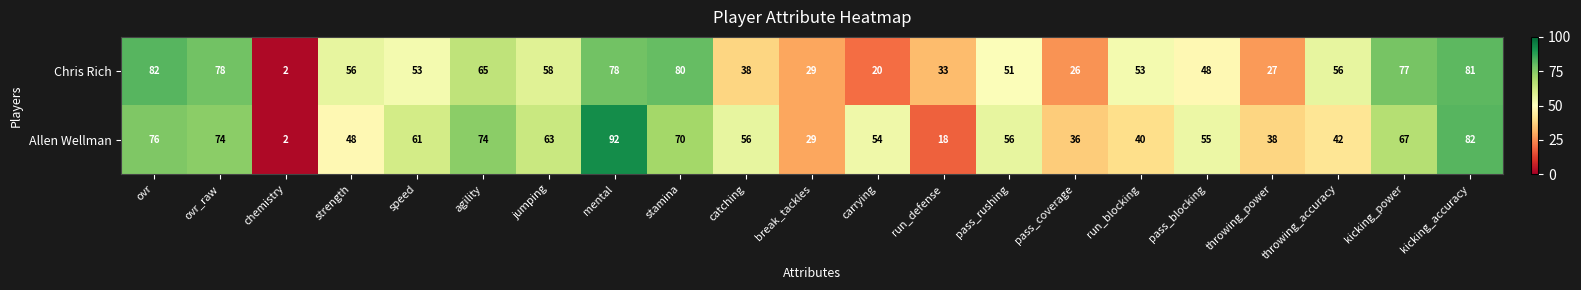

Rank the series by their average value, from lowest to highest.

Chris Rich, Allen Wellman